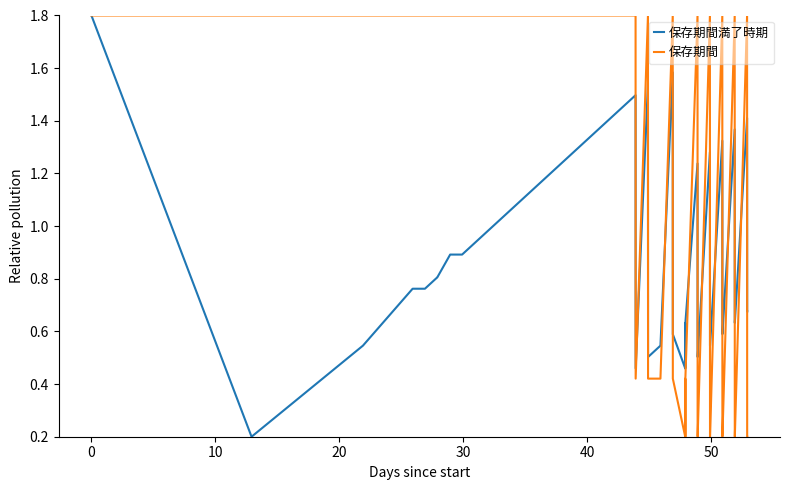

What are all the series names shown in the legend?

保存期間満了時期, 保存期間